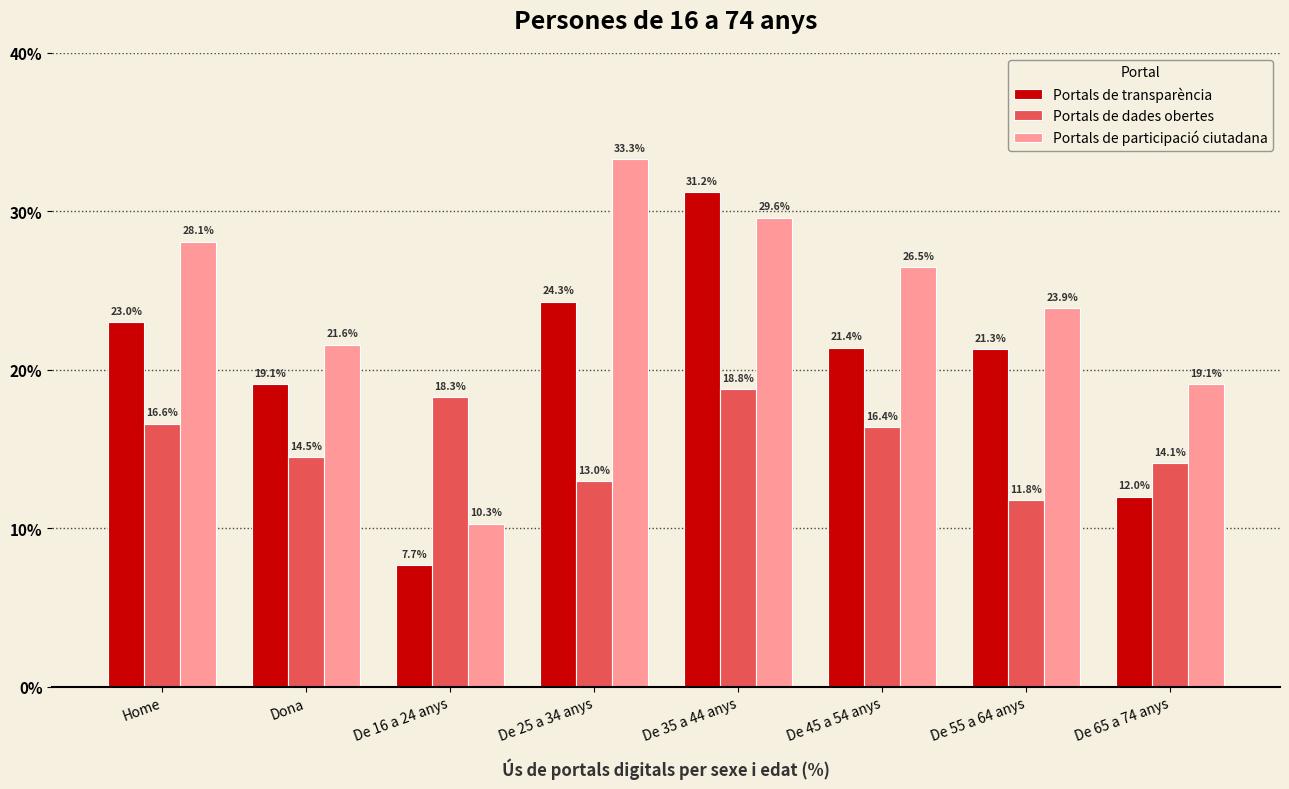

What is the difference between the maximum and minimum values in the Portals de participació ciutadana series?

23.0